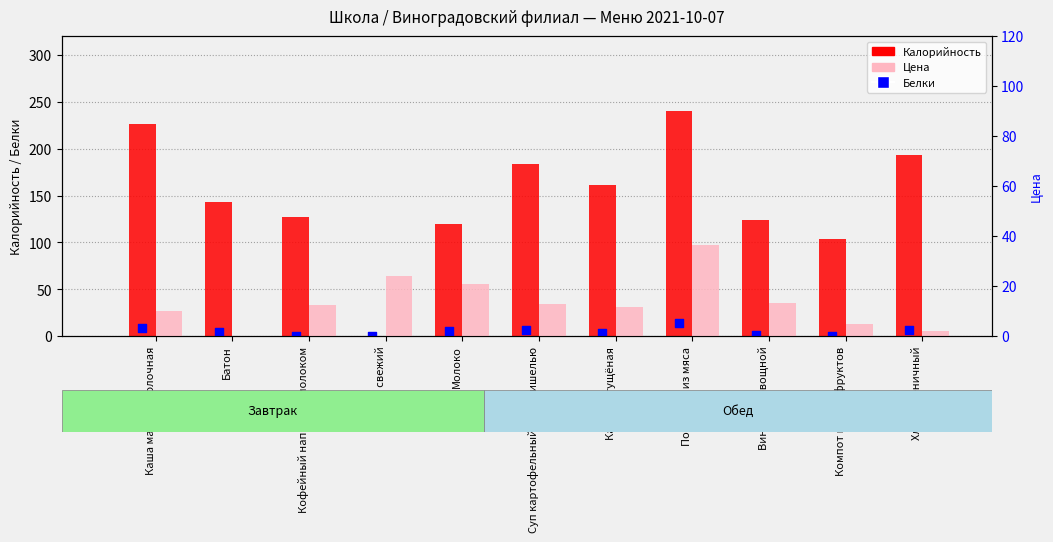

Which series contains the lowest Y value?

Калорийность